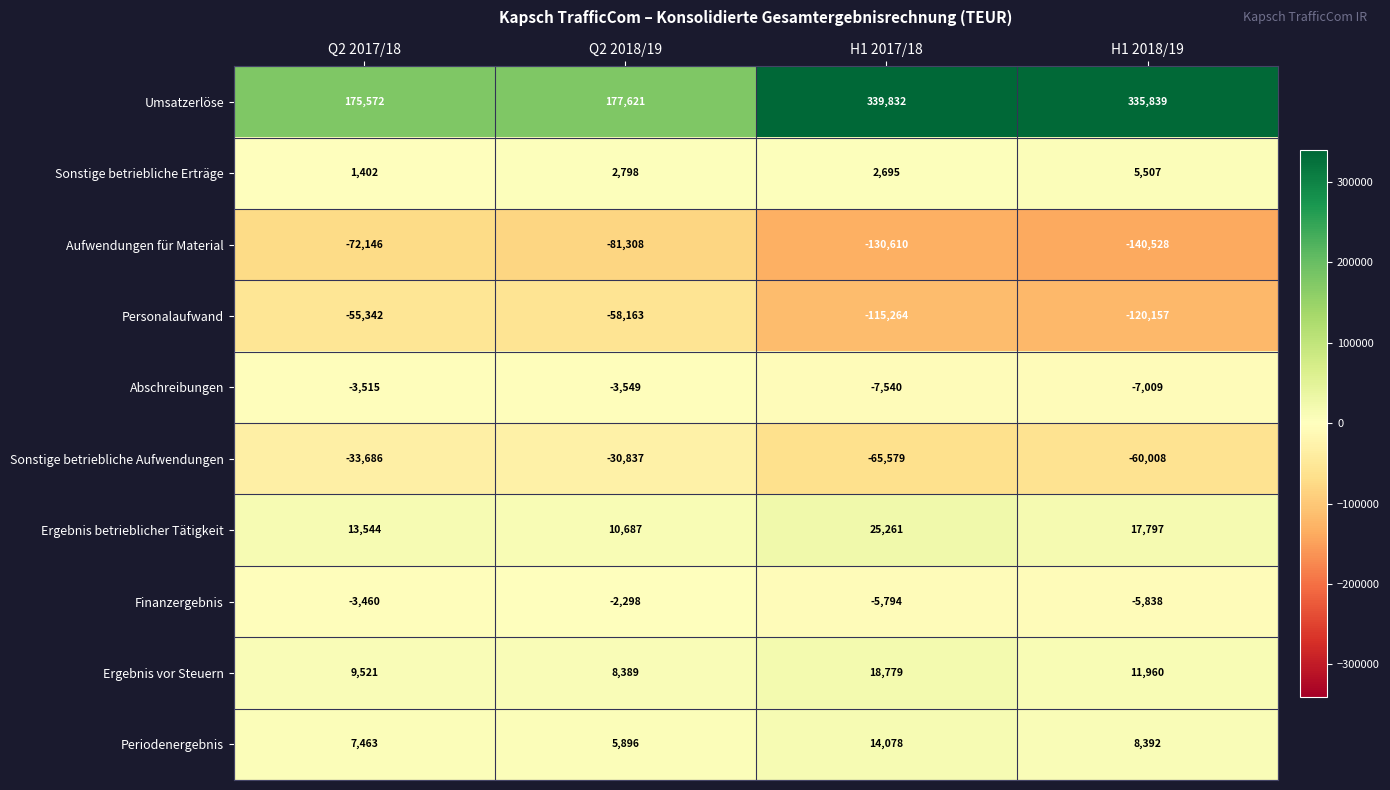

Rank the series by their maximum value, from lowest to highest.

Aufwendungen für Material, Personalaufwand, Sonstige betriebliche Aufwendungen, Abschreibungen, Finanzergebnis, Sonstige betriebliche Erträge, Periodenergebnis, Ergebnis vor Steuern, Ergebnis betrieblicher Tätigkeit, Umsatzerlöse